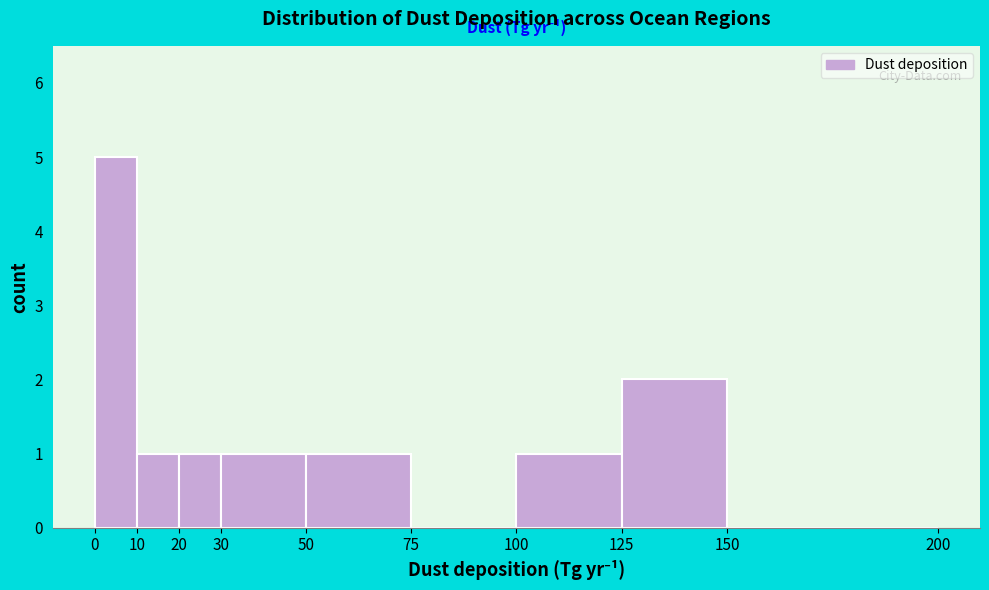

Reading left to right, transcribe this chart: for each bar, give the range it covers on the x-axis and its height. The values are not printed on the chart, so give them approximately, as read against the axis.

0 to 10: 5
10 to 20: 1
20 to 30: 1
30 to 50: 1
50 to 75: 1
75 to 100: 0
100 to 125: 1
125 to 150: 2
150 to 200: 0